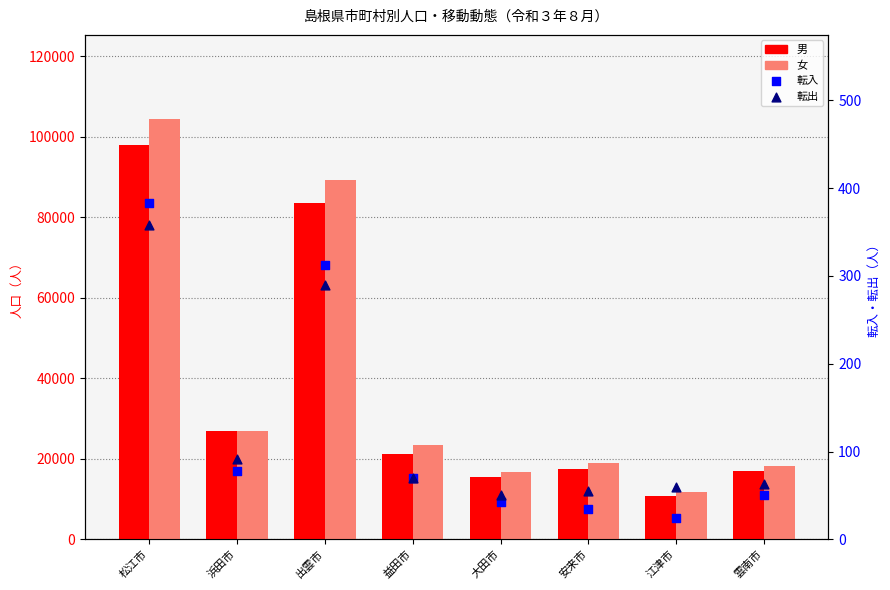

Which series has the widest spread of Y values?

女